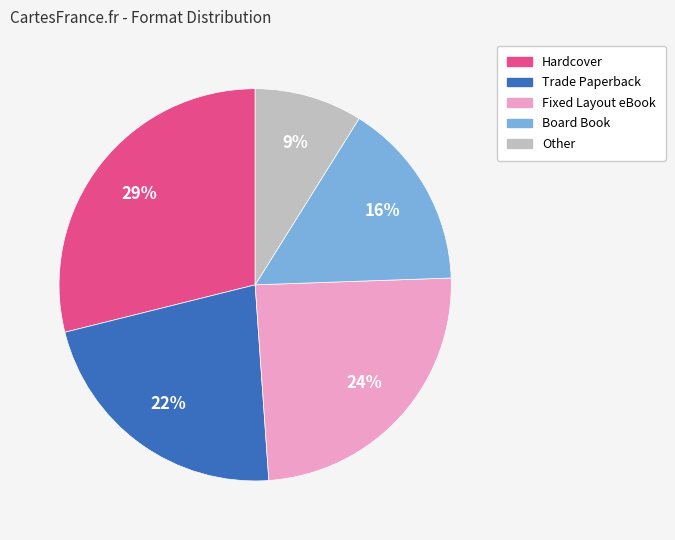

How many segments does this pie chart have?

5